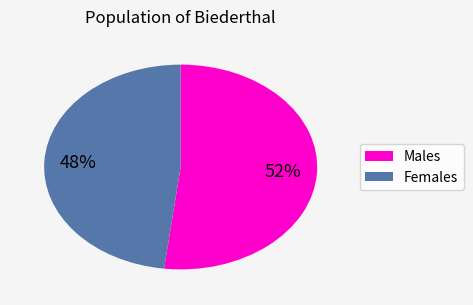

Is there any slice that represents more than half of the pie?

Yes